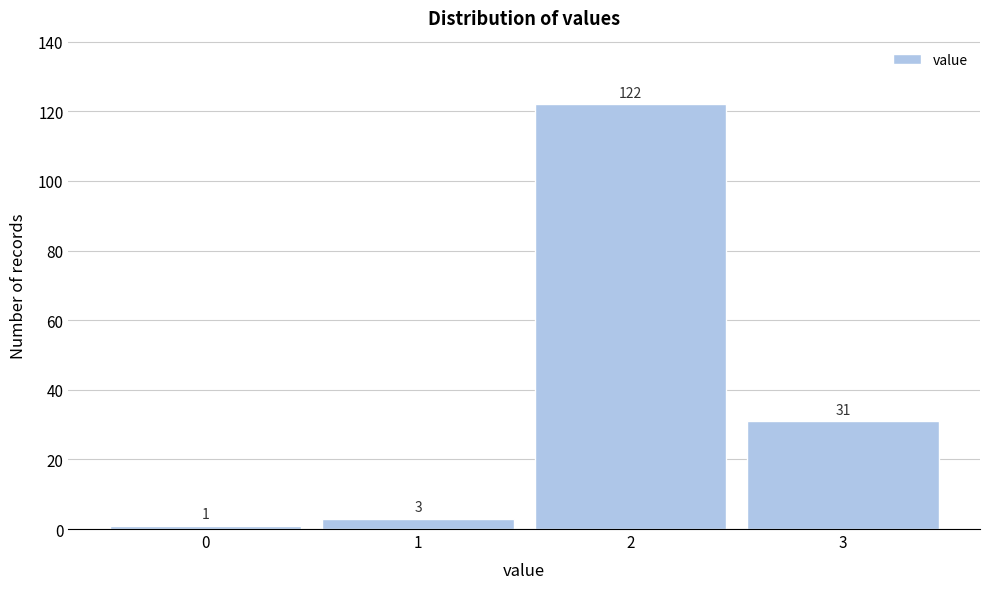

How tall is the bar that spans 0.5 to 1.5 on the x-axis?

3